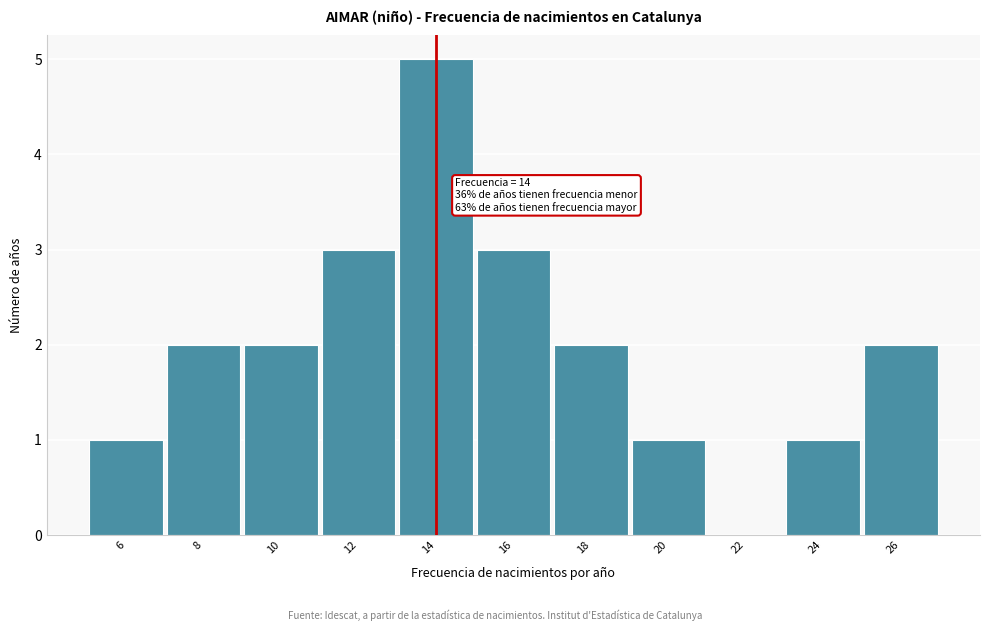

Which range on the x-axis has the tallest bar?

13 to 15